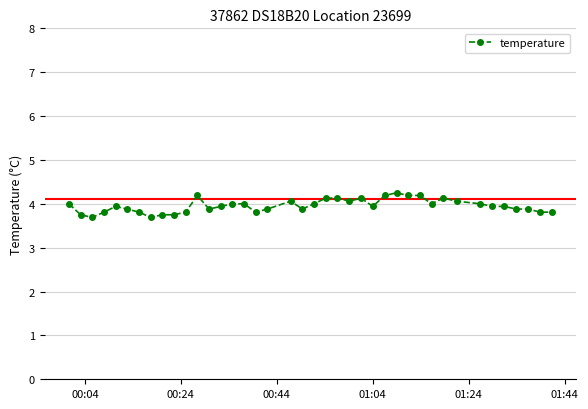

What is the value of the 26th point from the left?

3.9